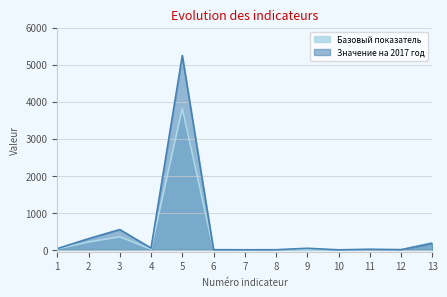

Which series has the largest total across all categories?

Значение на 2017 год